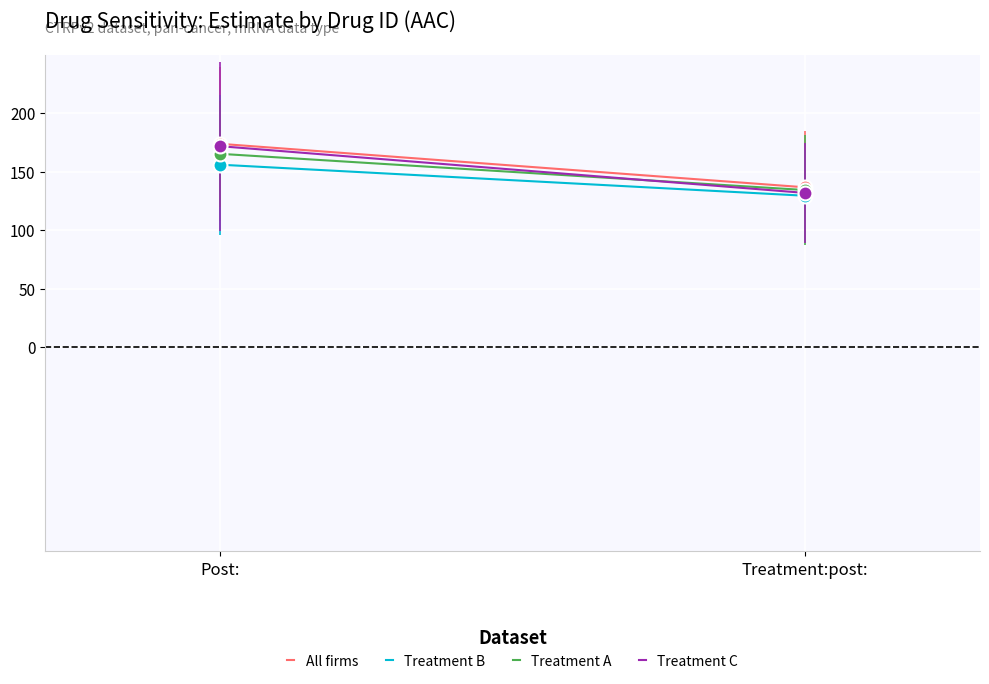

What is the sum of all Treatment B values?

285.5